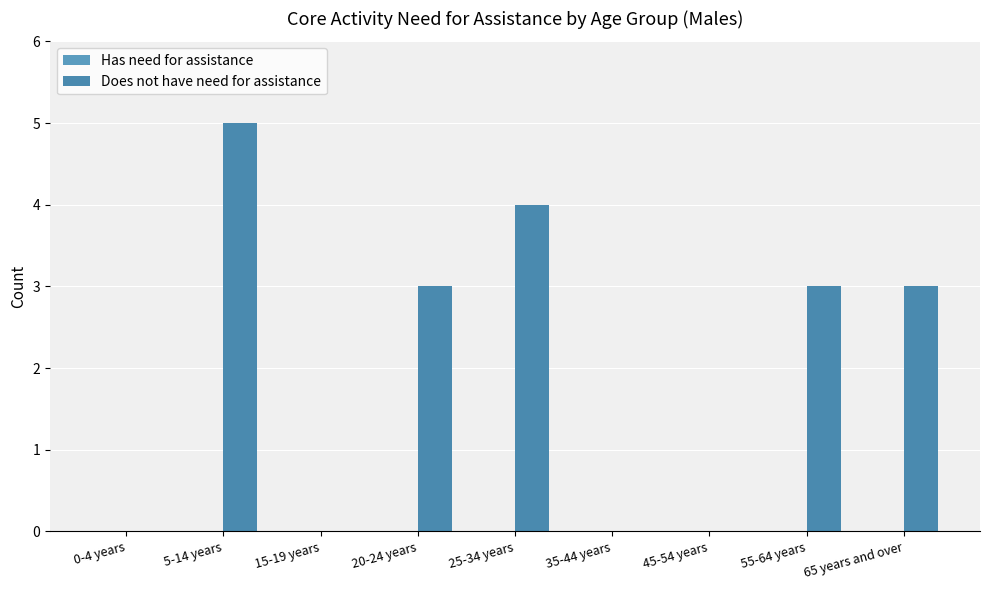

Which category has the highest value across all series?

5-14 years